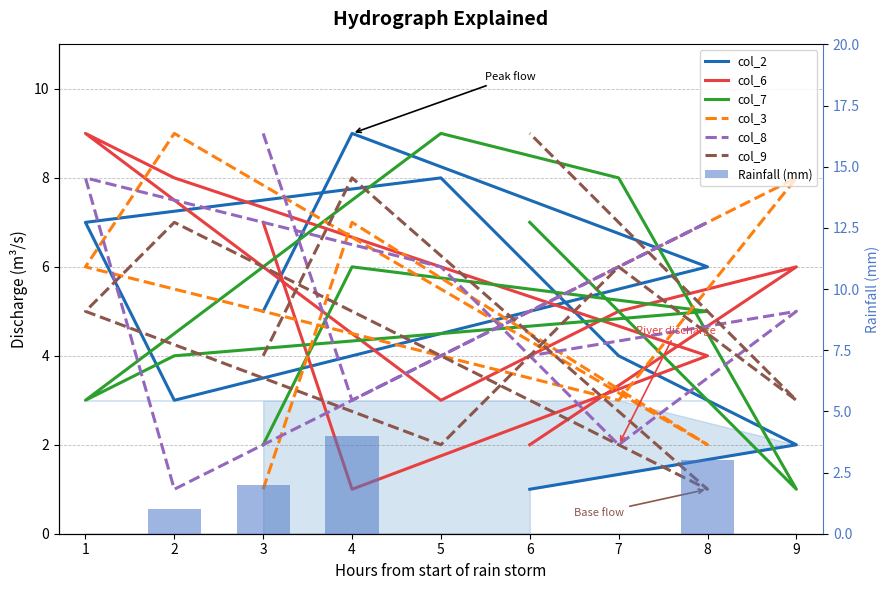

List the labels in order of col_3 value, largest first.

2, 9, 4, 1, 6, 5, 7, 8, 3